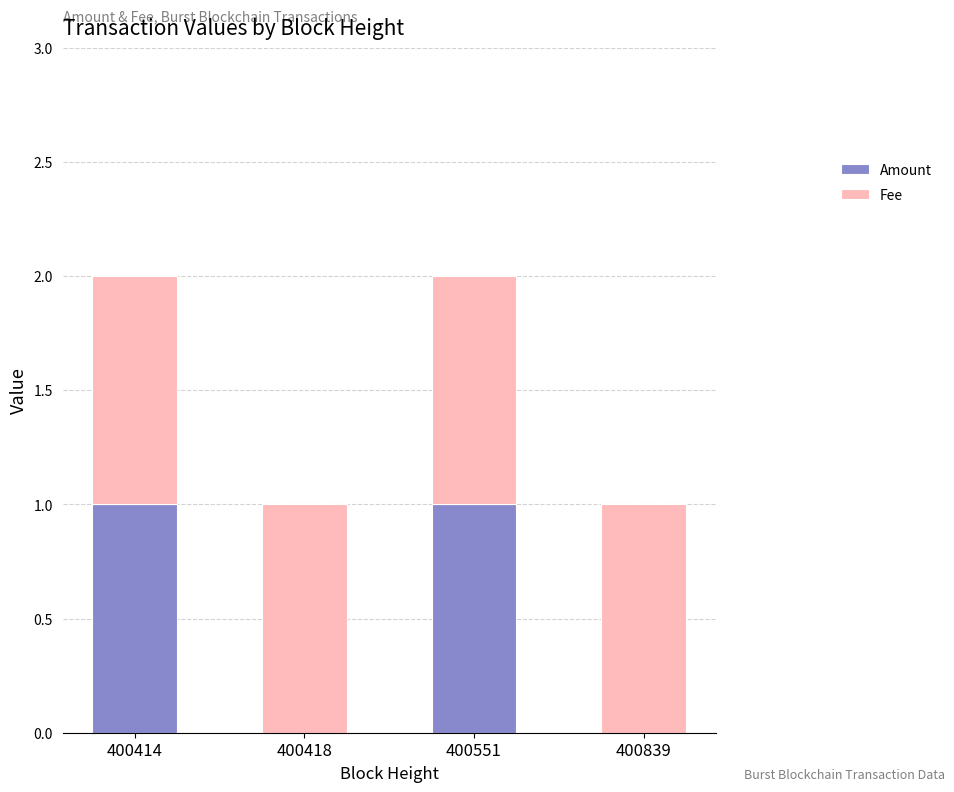

Count the number of categories in the chart.

4